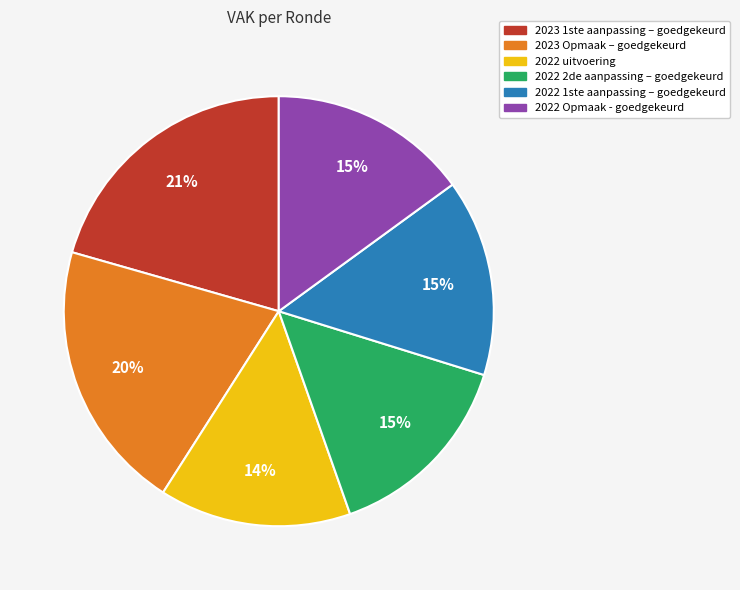

Is it true that 2023 Opmaak – goedgekeurd is 7% of the pie?

False